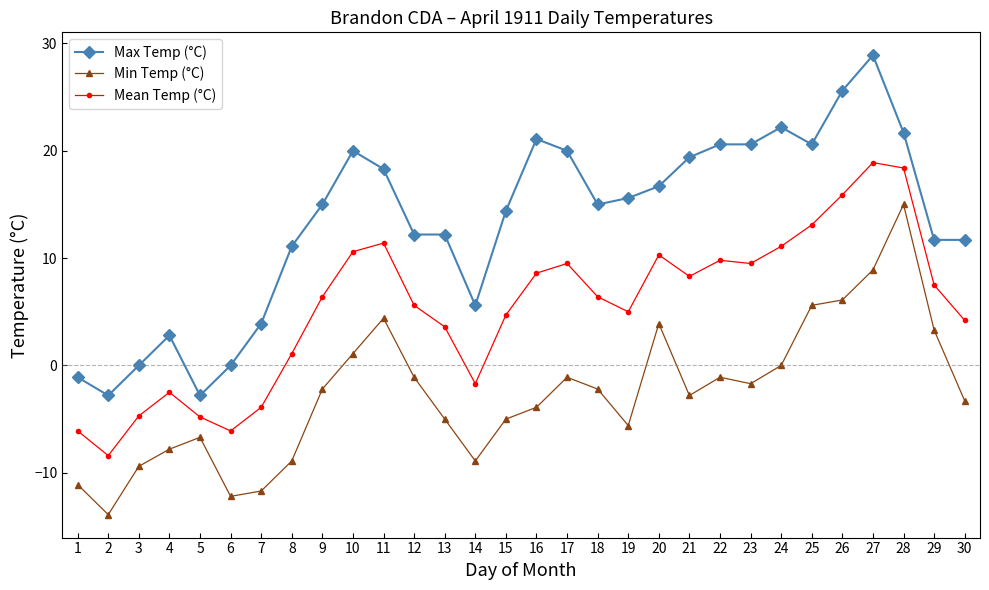

What is the value of the Min Temp (°C) point at the 14th from the left?

-8.9